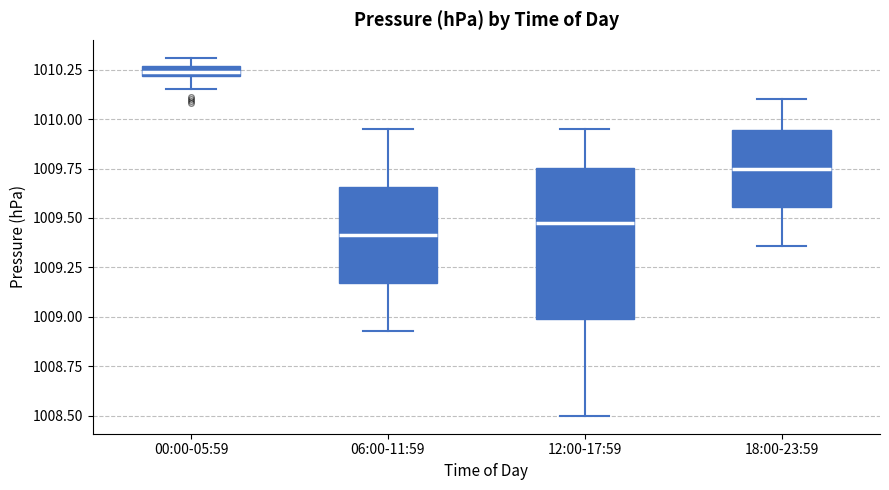

Which box is the tallest, from its lower edge to its upper edge?

12:00-17:59